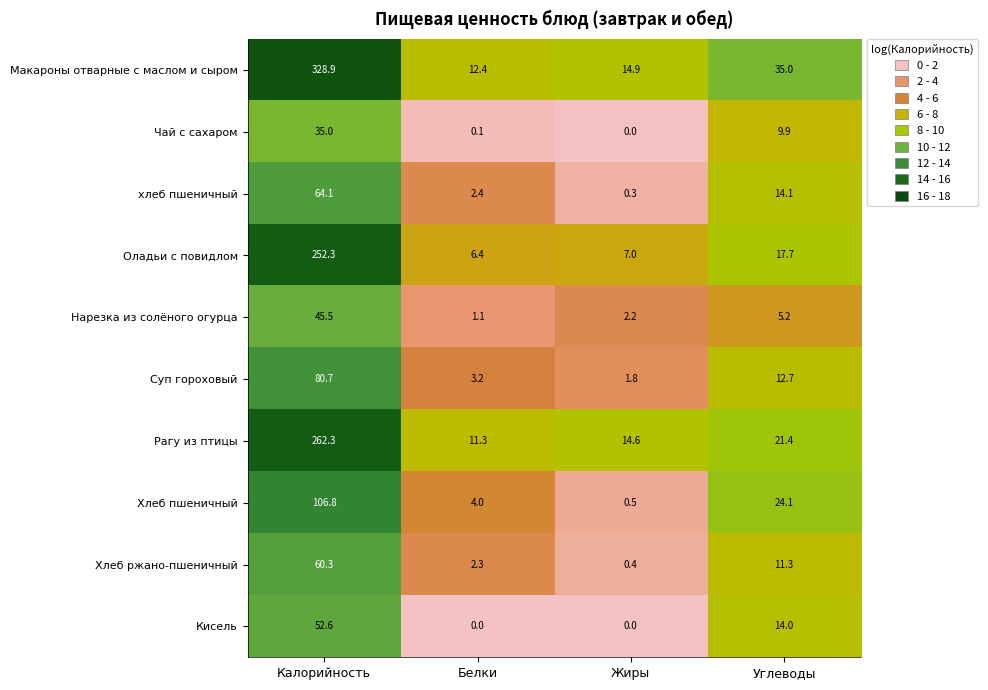

What is the difference between the second highest and minimum values in the Суп гороховый series?

10.9